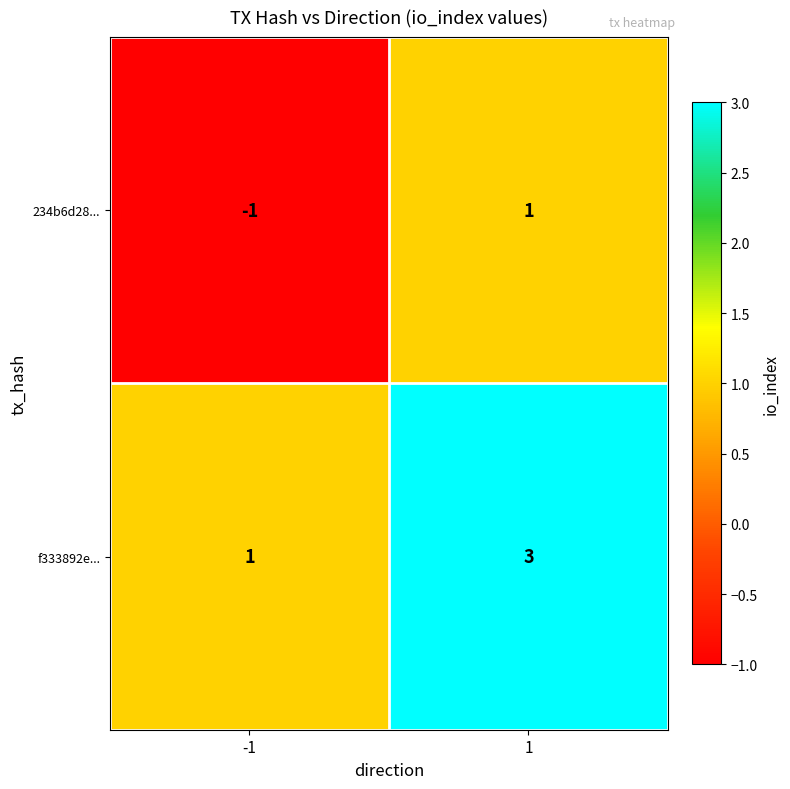

Reading left to right, list all the values displayed in this chart.

234b6d28...: -1	1
f333892e...: 1	3